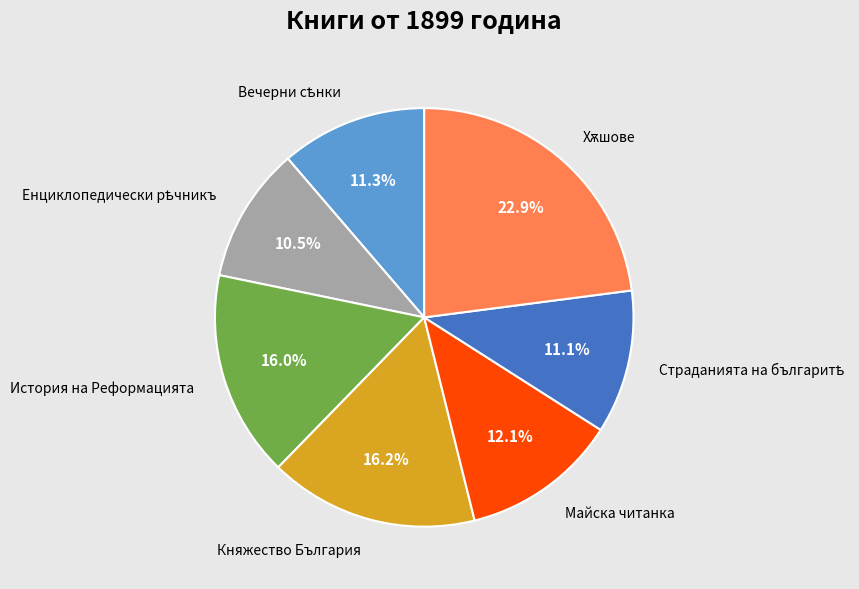

How much of the chart is everything except Майска читанка?

87.9%